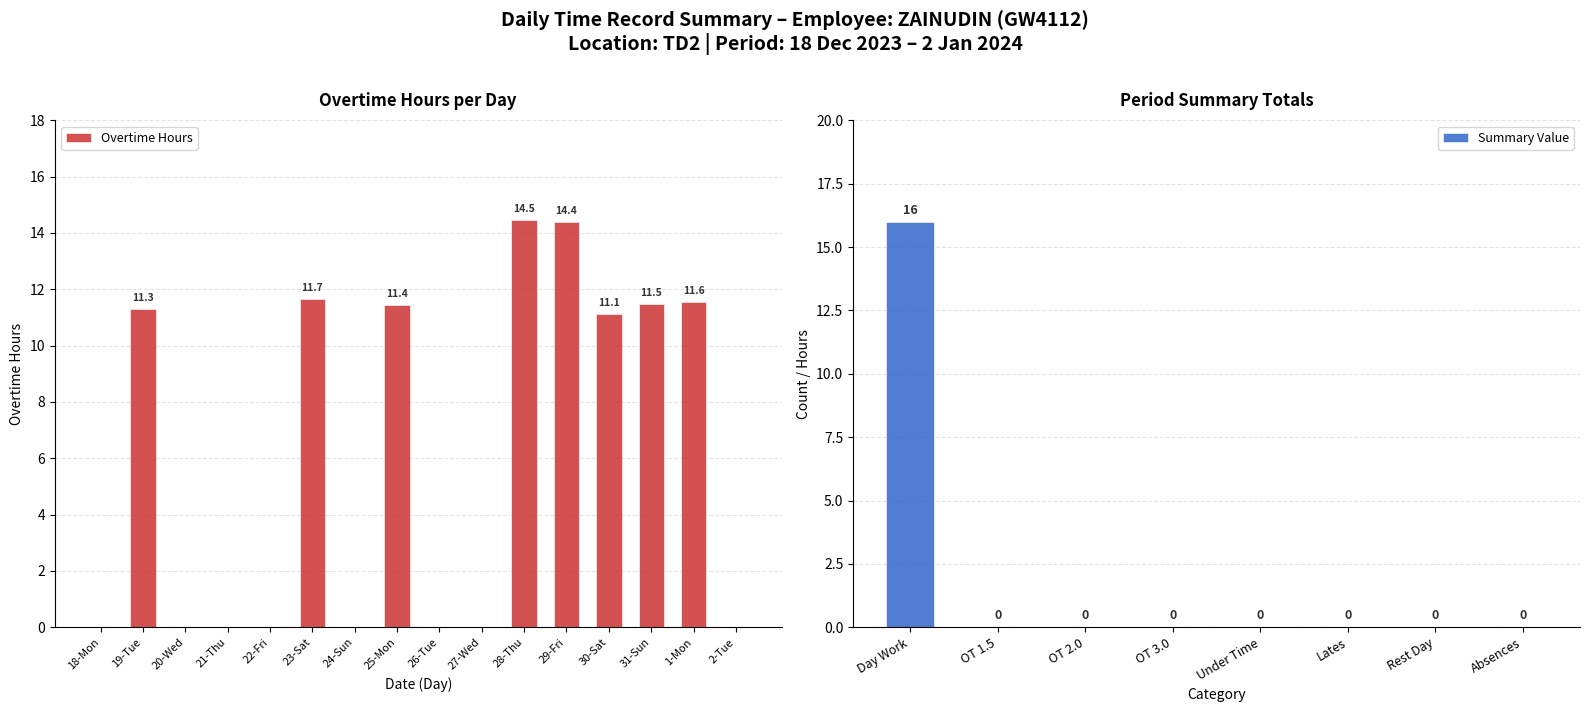

At which label does the data first exceed 11?

19-Tue